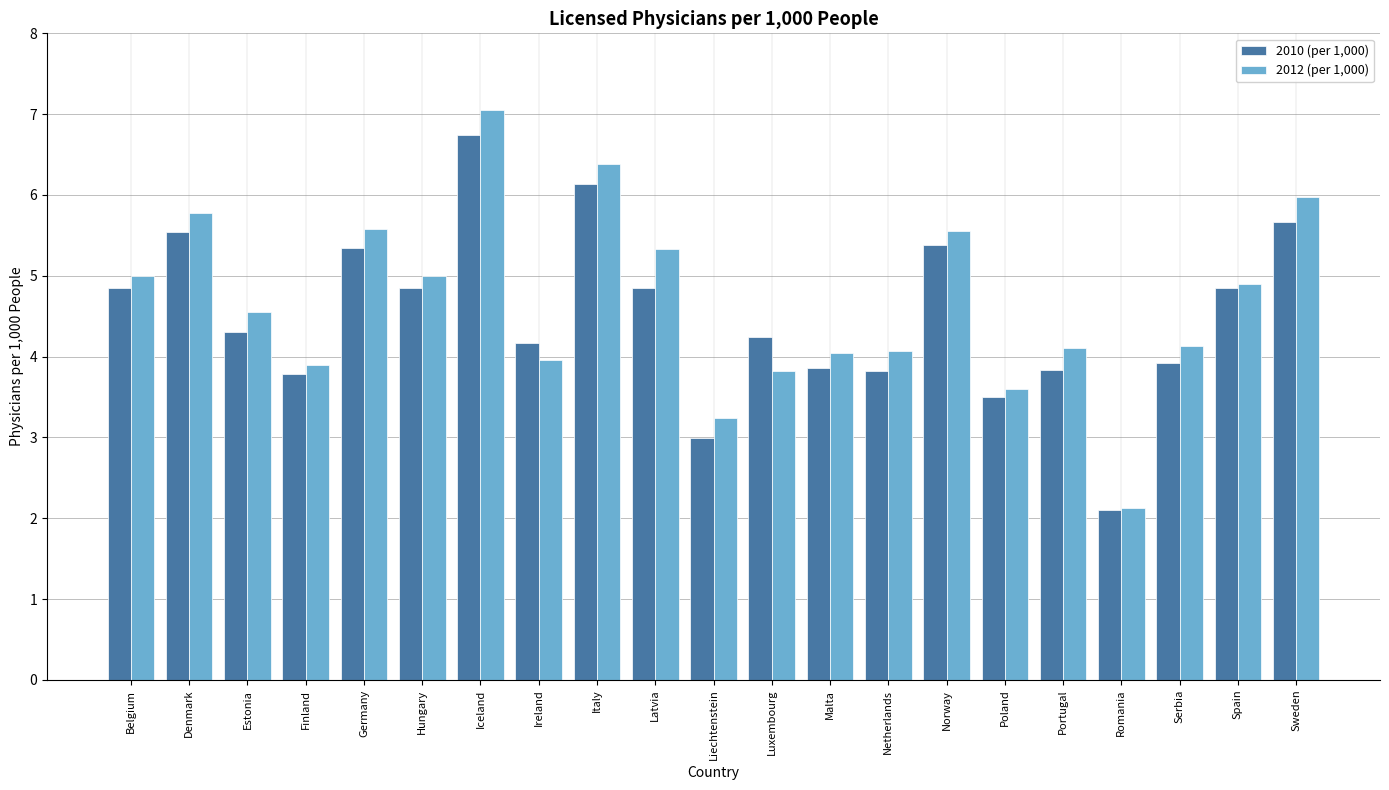

At which category is the sum across all series the highest?

Iceland